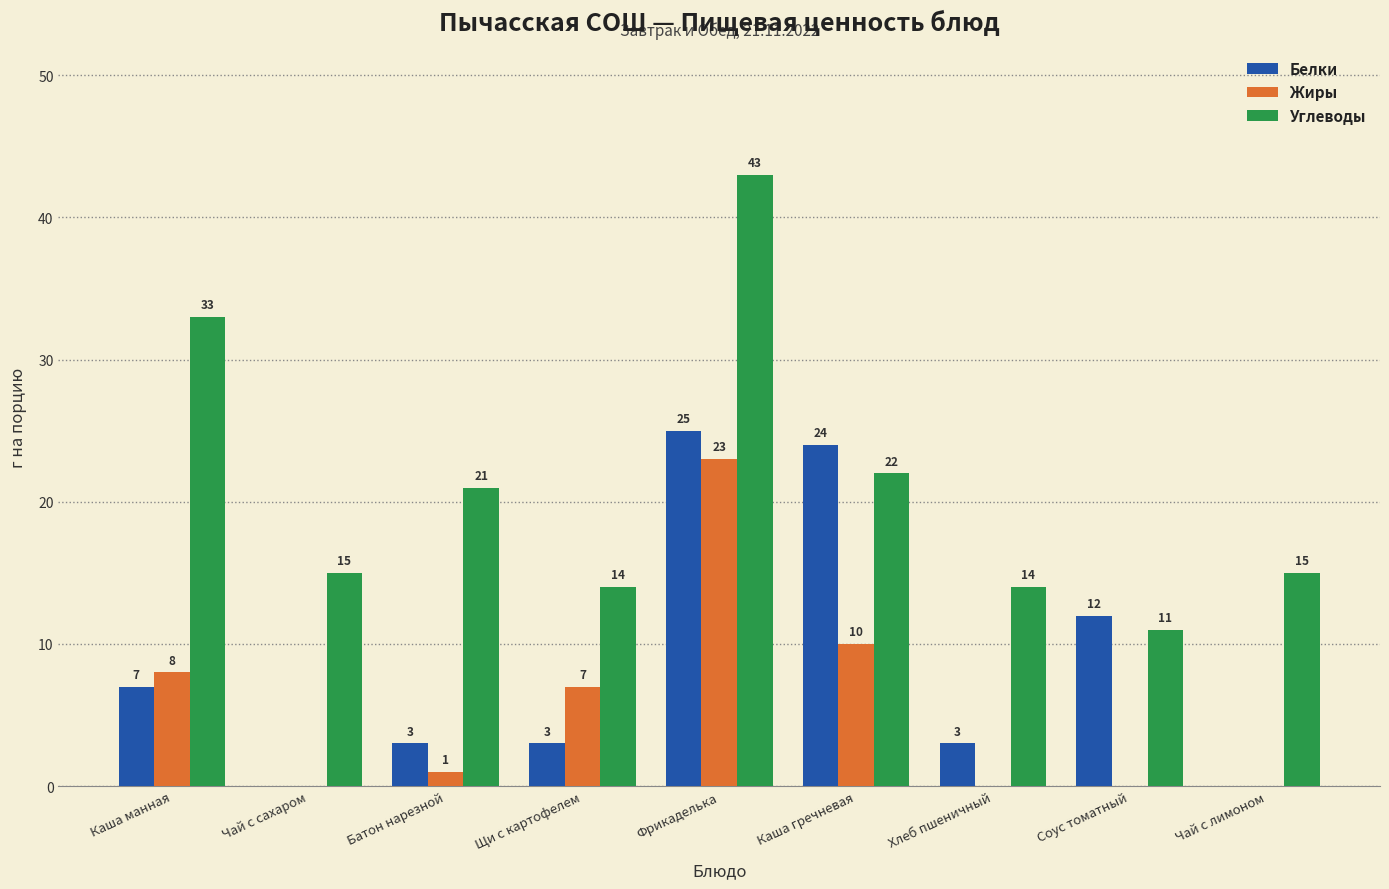

The Белки series shows 24 at Каша гречневая. True or false?

True